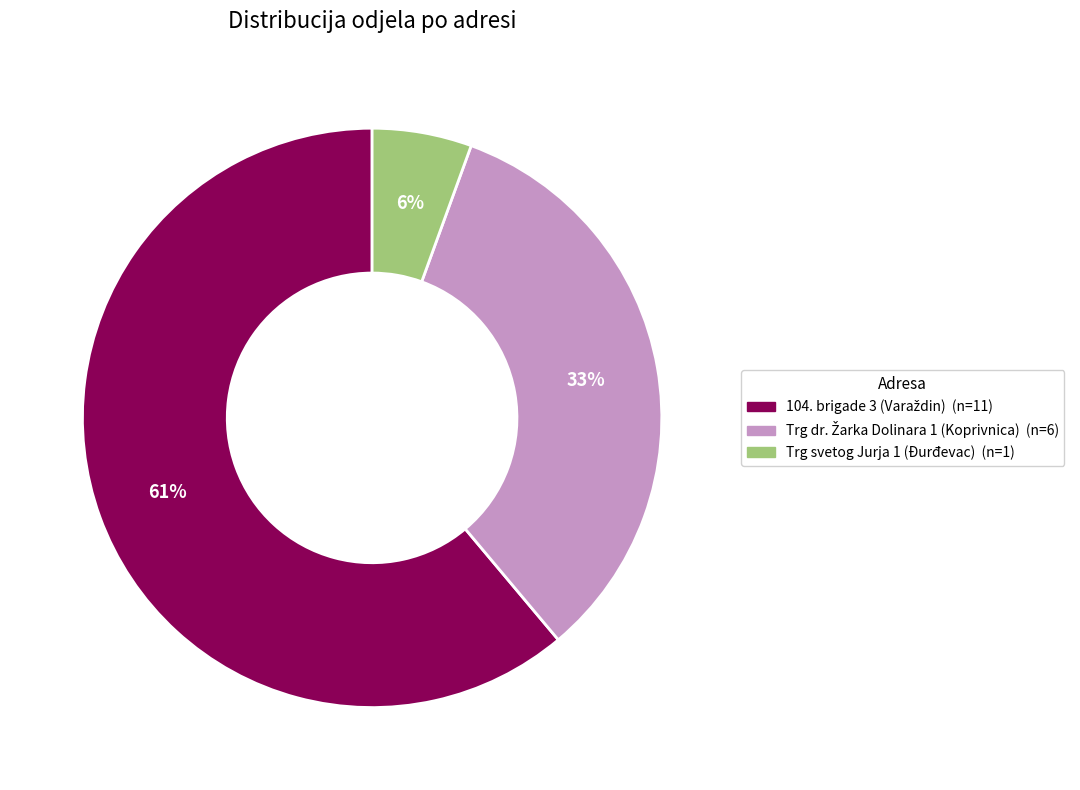

How many slices are in this pie chart?

3